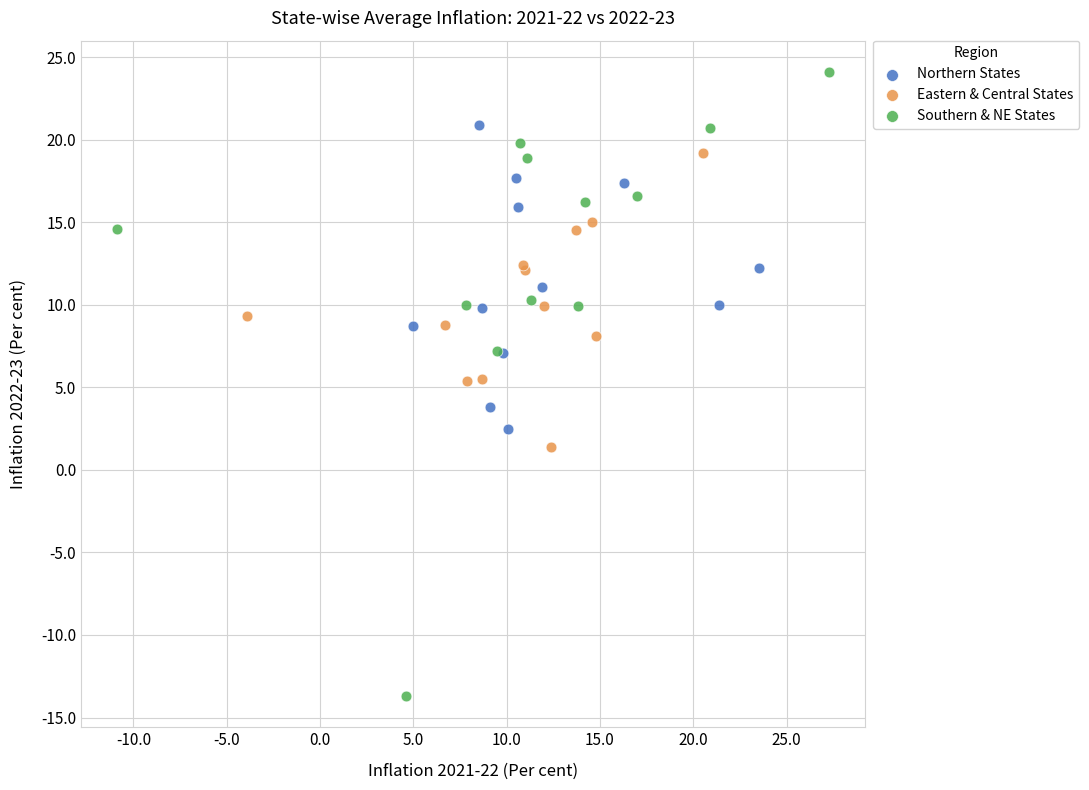

Which series has the widest spread of Y values?

Southern & NE States